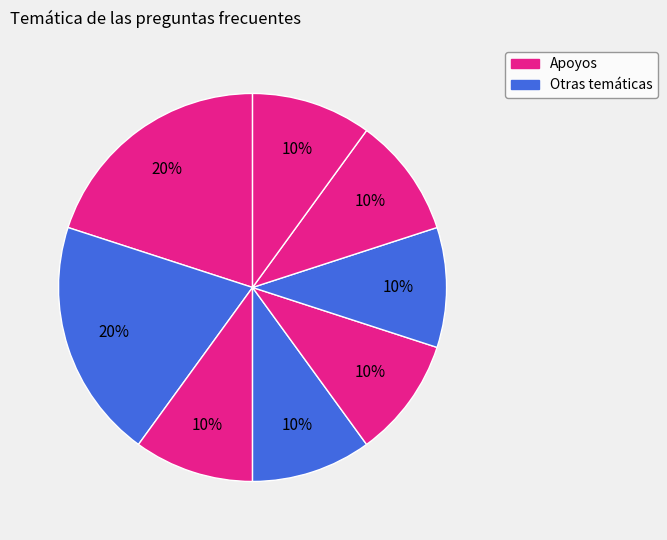

Count the number of slices in the pie.

8